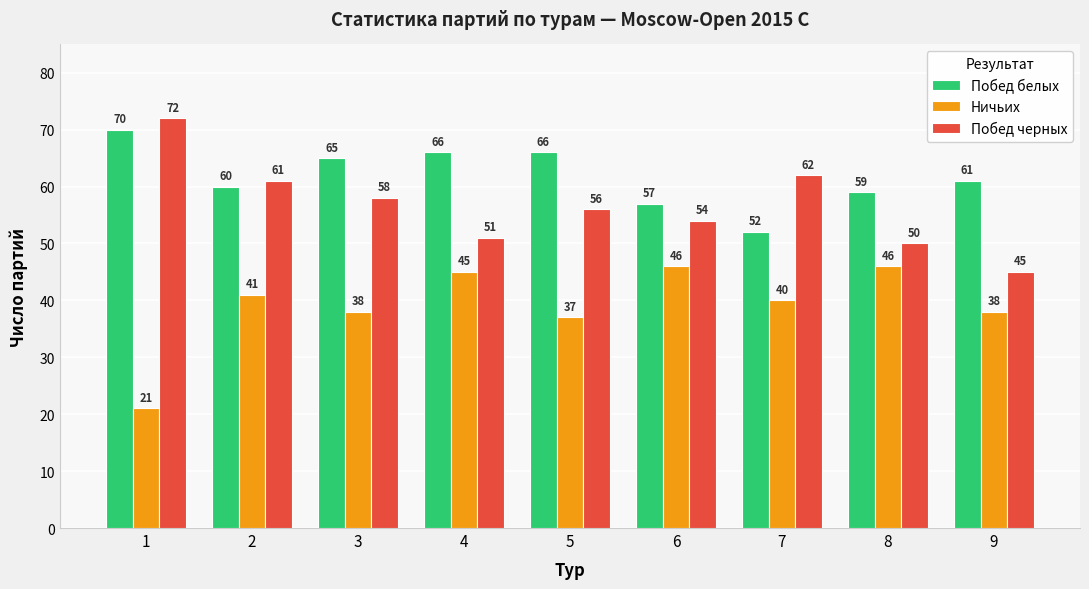

Reading right to left, transcribe all the data shown in this chart.

Побед белых: 61	59	52	57	66	66	65	60	70
Ничьих: 38	46	40	46	37	45	38	41	21
Побед черных: 45	50	62	54	56	51	58	61	72